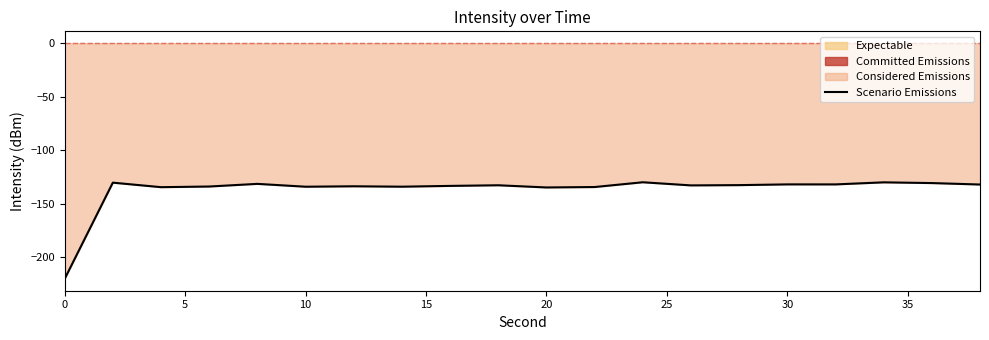

What is the difference between the maximum and minimum values?

90.4